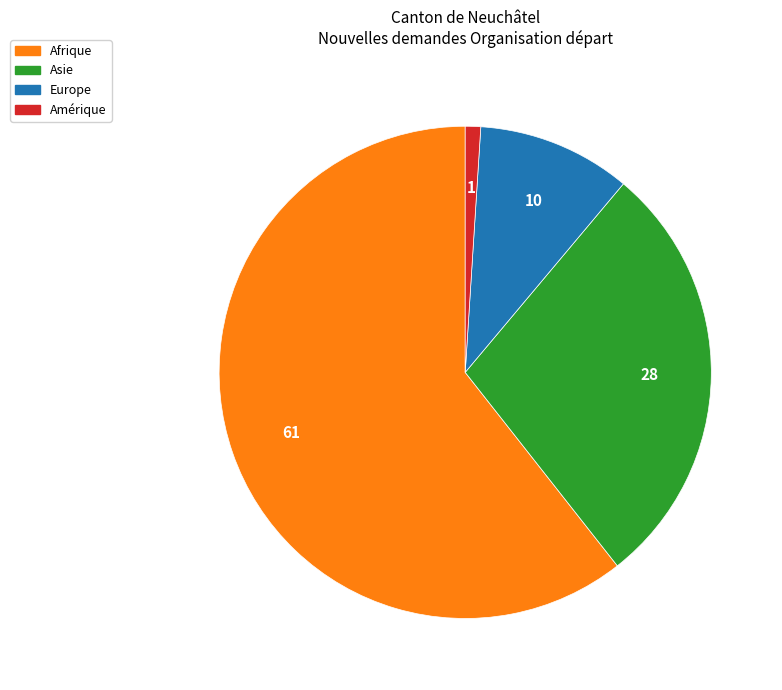

How many segments does this pie chart have?

4